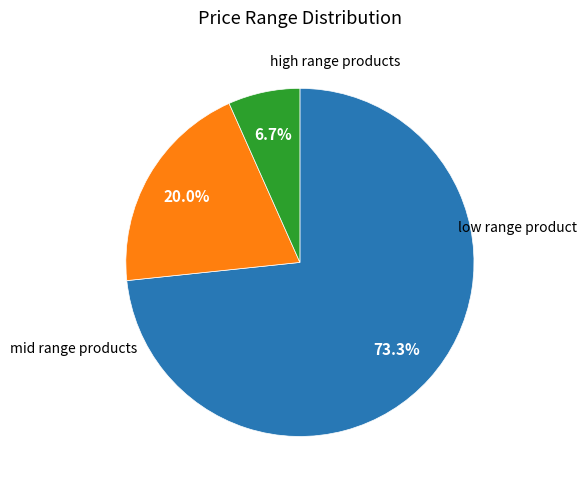

Is there a majority slice in this chart?

Yes